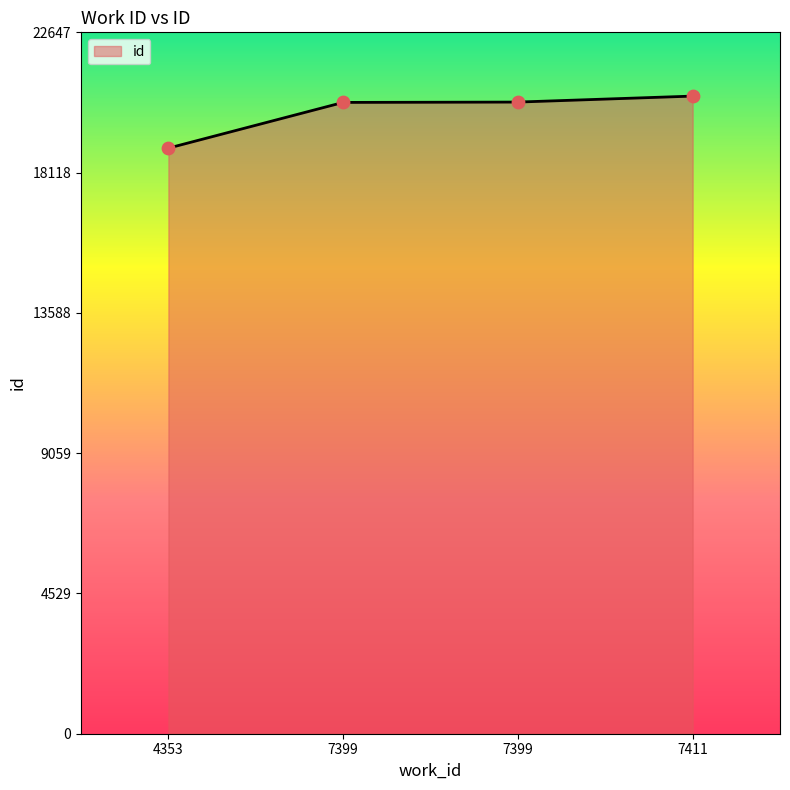

What is the change in value from 7399 to 7399?

+11